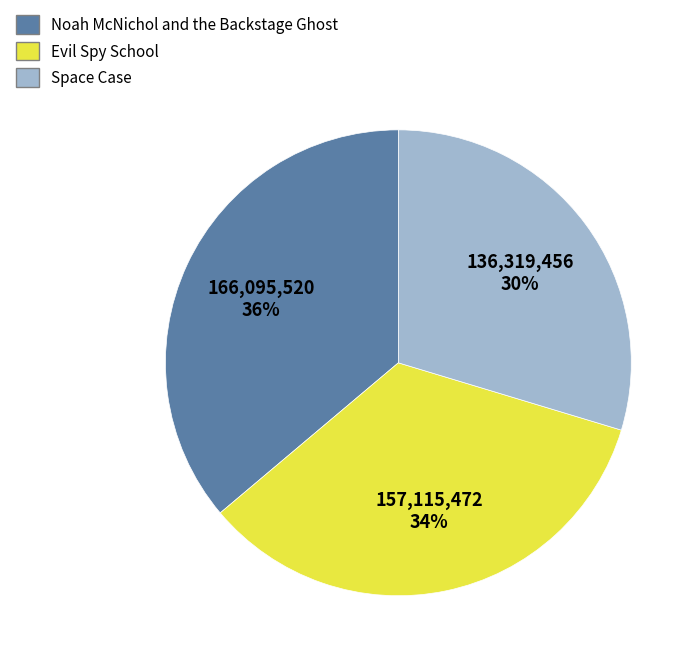

How many segments does this pie chart have?

3